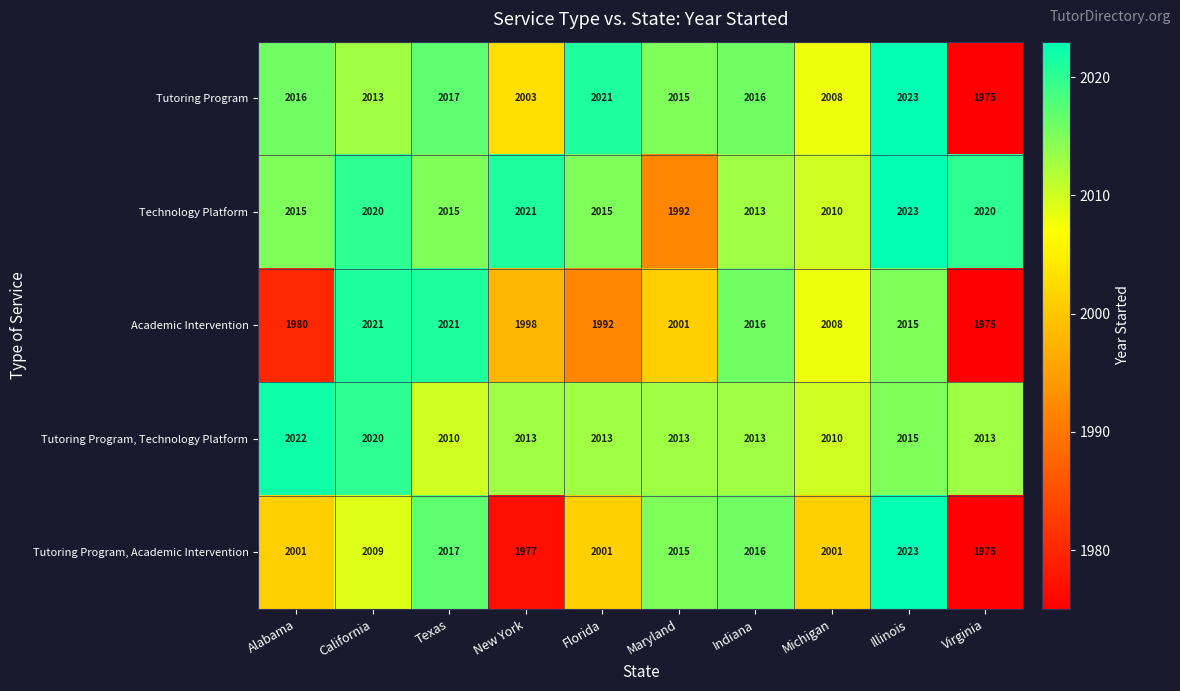

What is the difference between the second highest and minimum values in the Tutoring Program series?

46